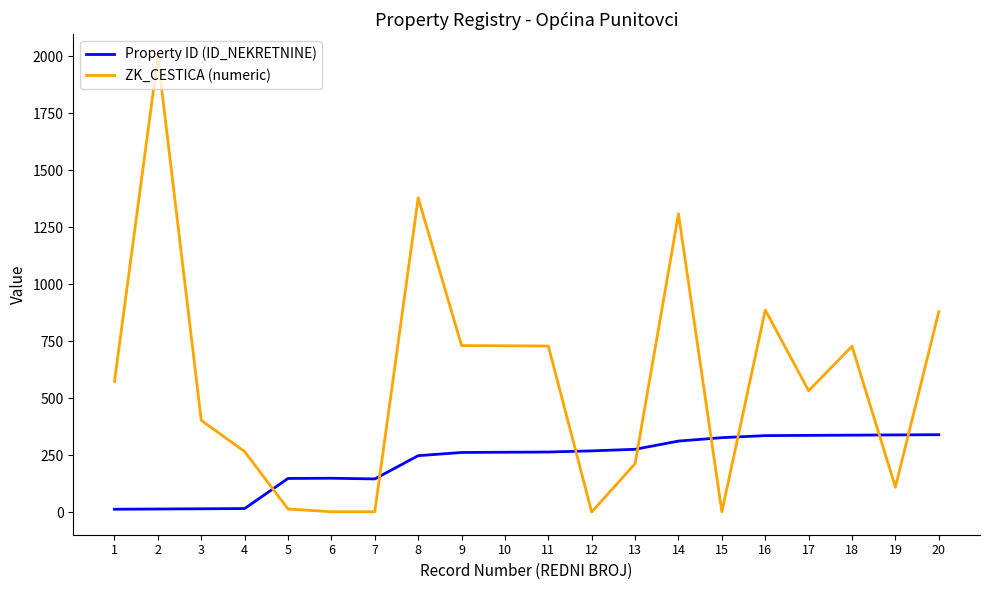

What is the sum of all ZK_CESTICA (numeric) values?

11490